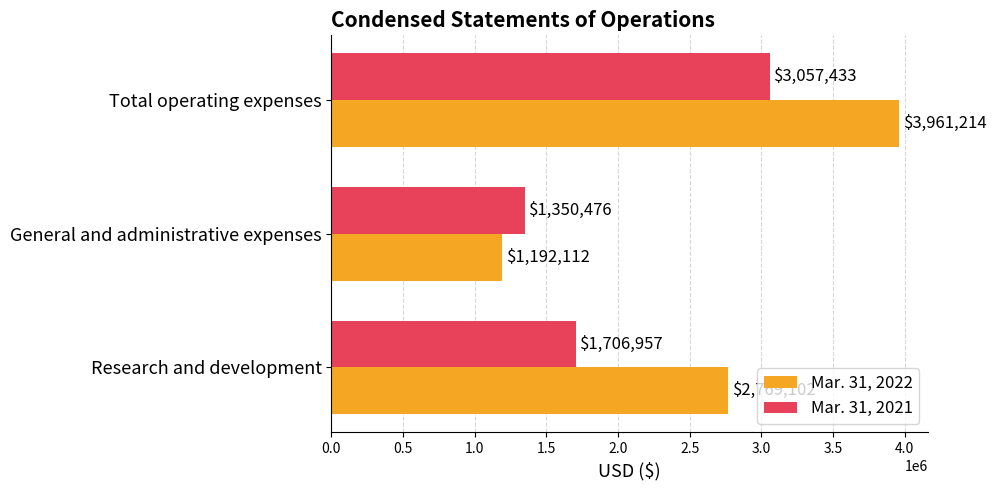

Which category has the lowest value across all series?

General and administrative expenses